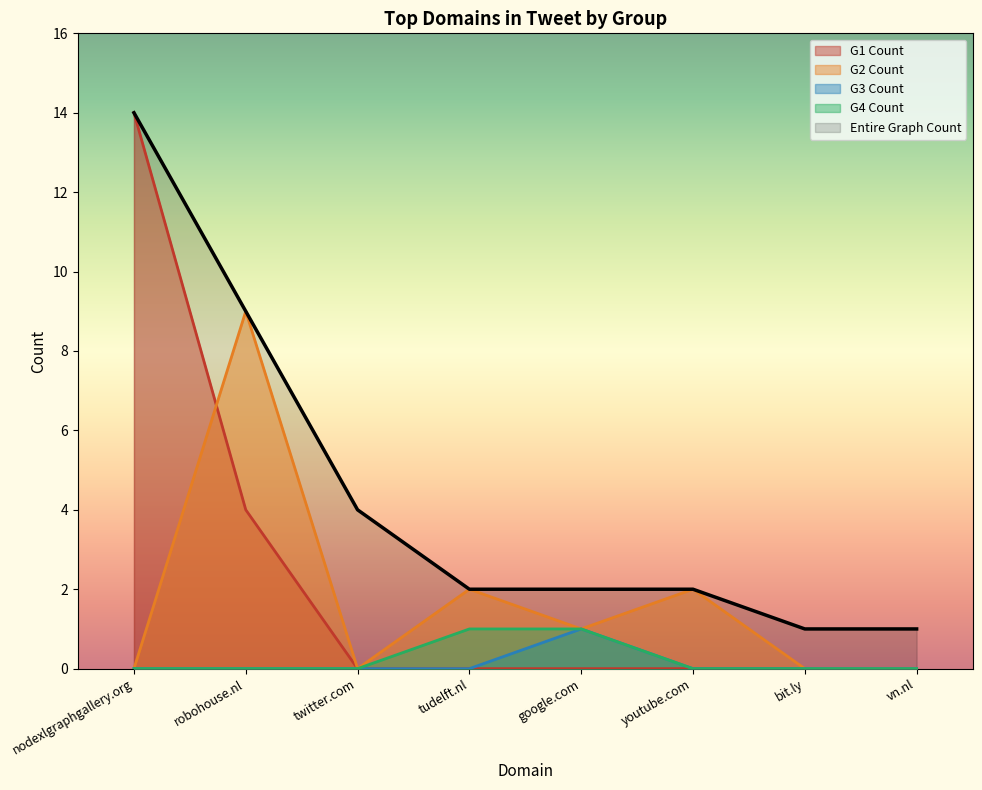

At which label does Entire Graph Count reach its minimum?

bit.ly